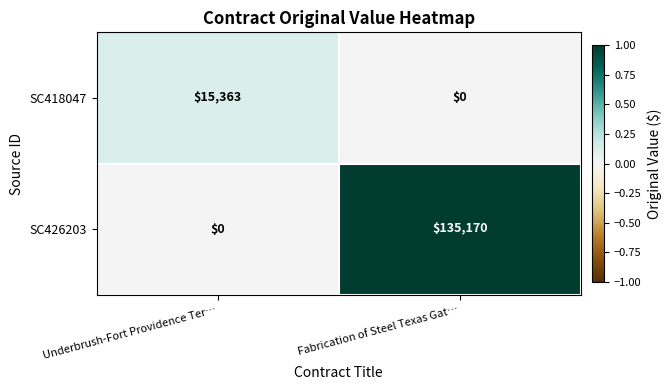

How many values in SC418047 are above zero?

1